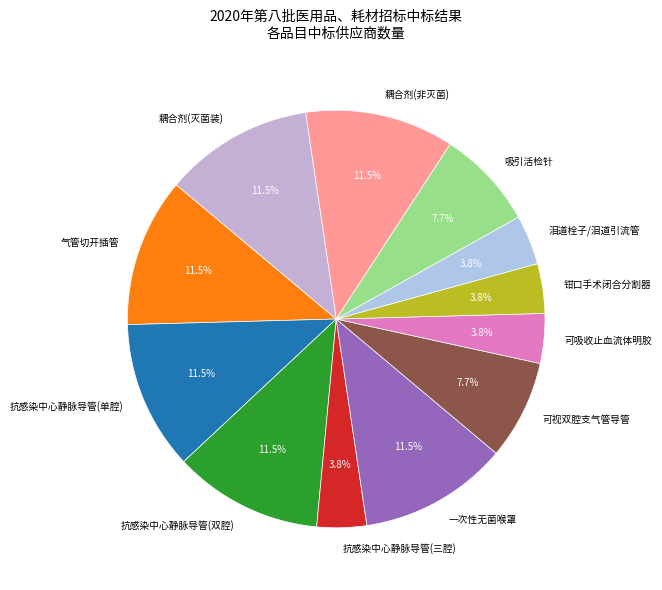

Approximately how many times larger is the value at 一次性无菌喉罩 compared to 泪道栓子/泪道引流管?

3.0